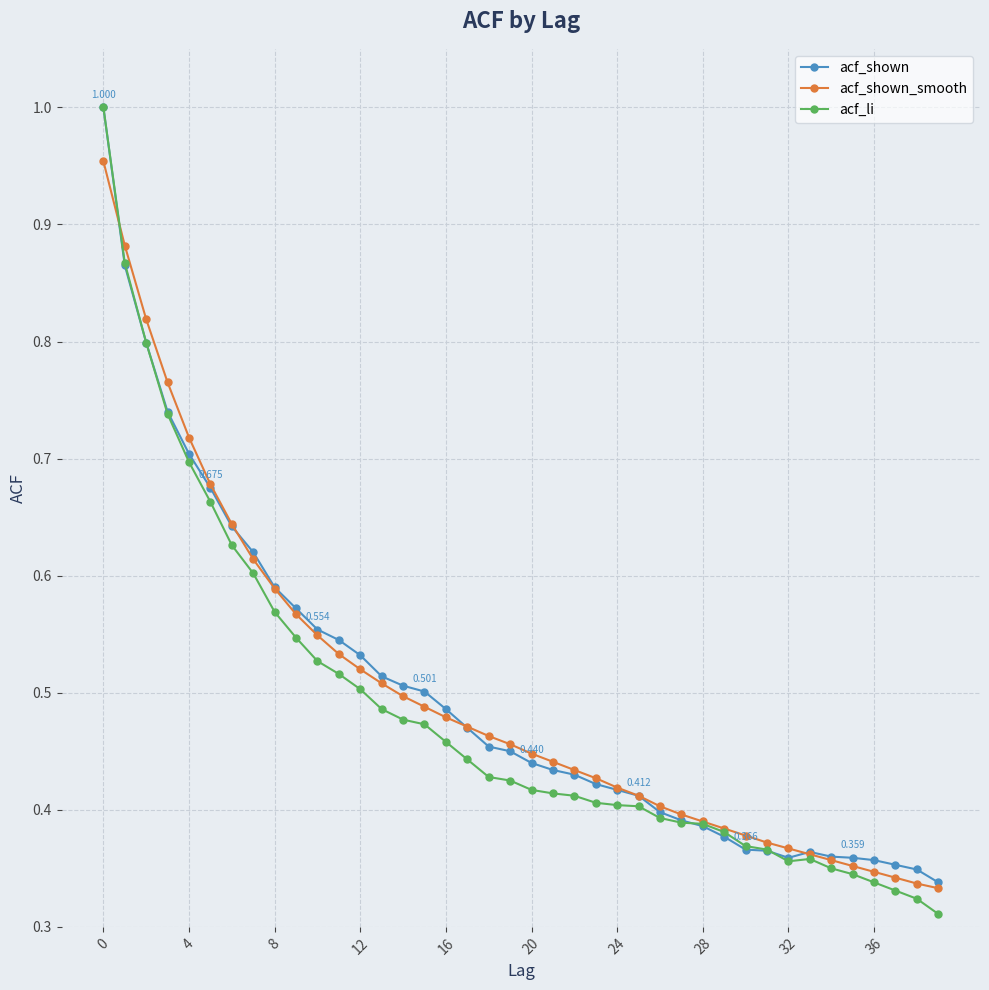

Is this an area chart (filled region under the line)?

No